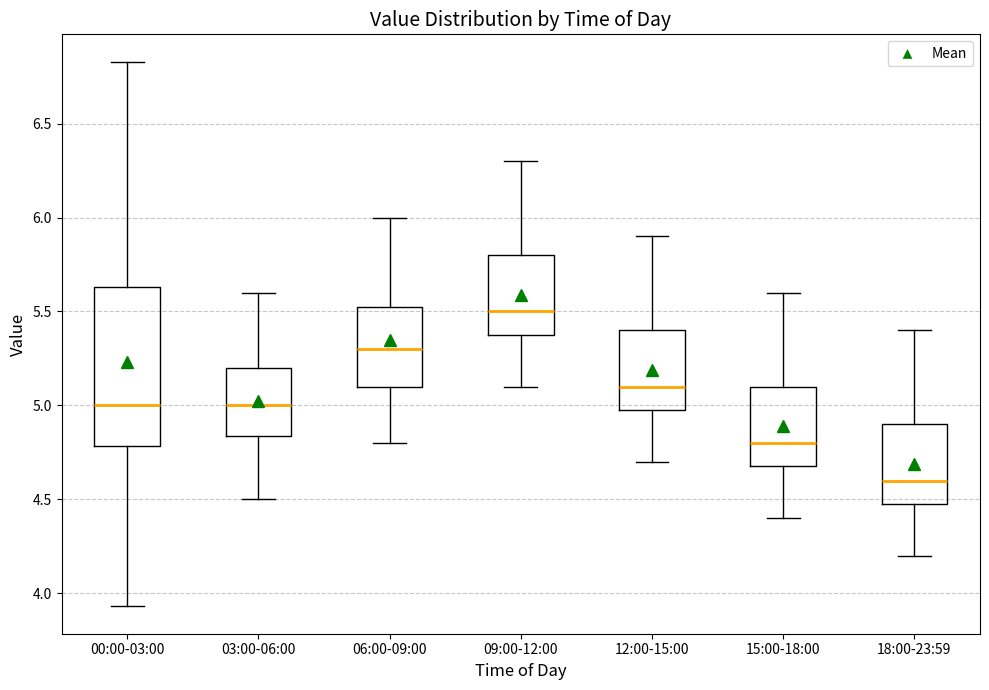

Which box is the tallest, from its lower edge to its upper edge?

00:00-03:00